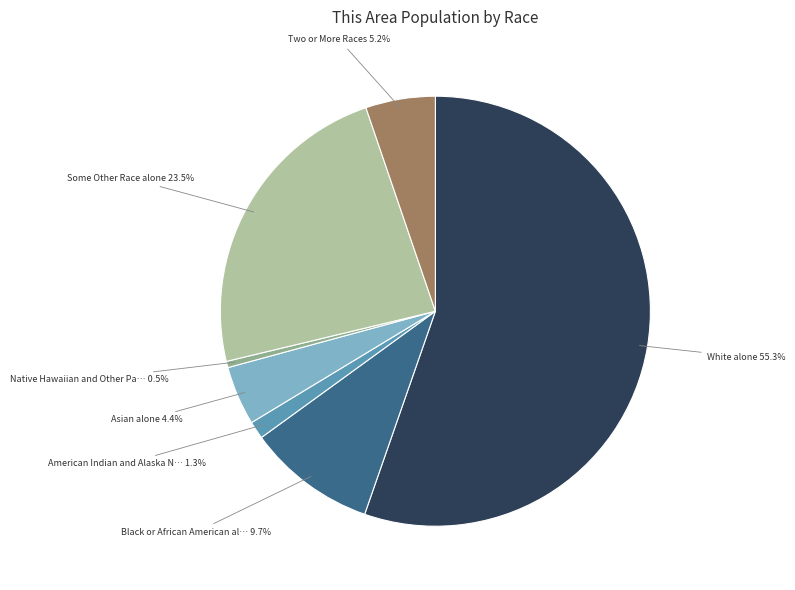

Is there any slice that represents more than half of the pie?

Yes